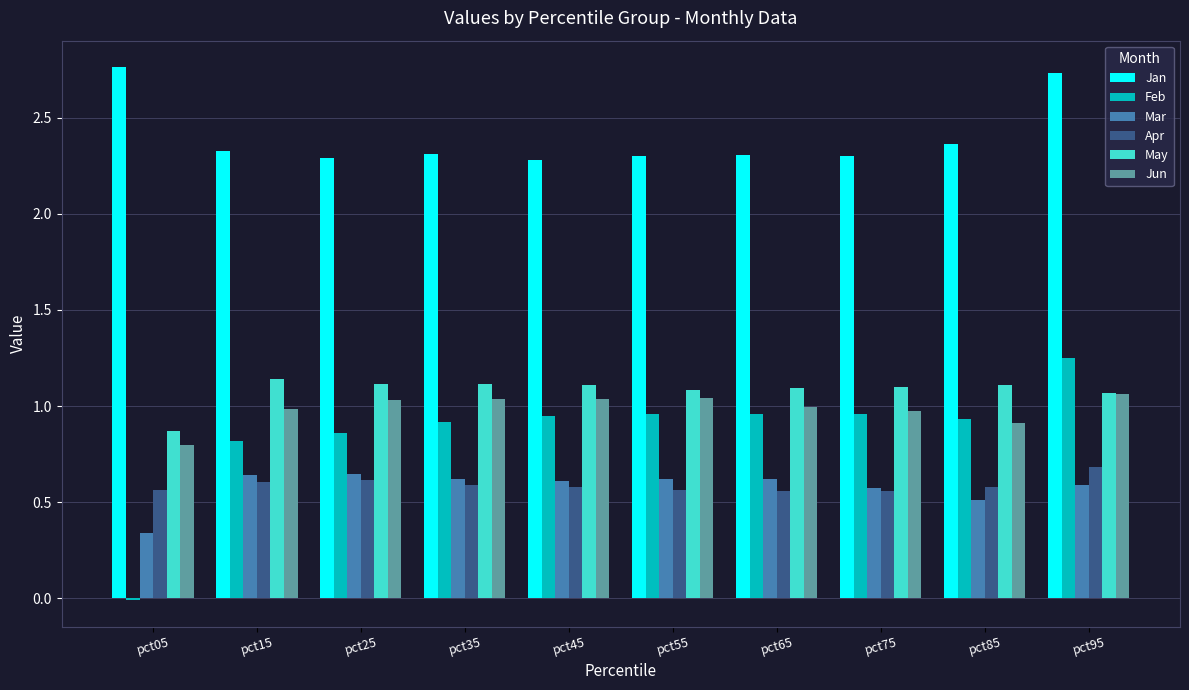

Which label corresponds to the largest value in the chart?

pct05